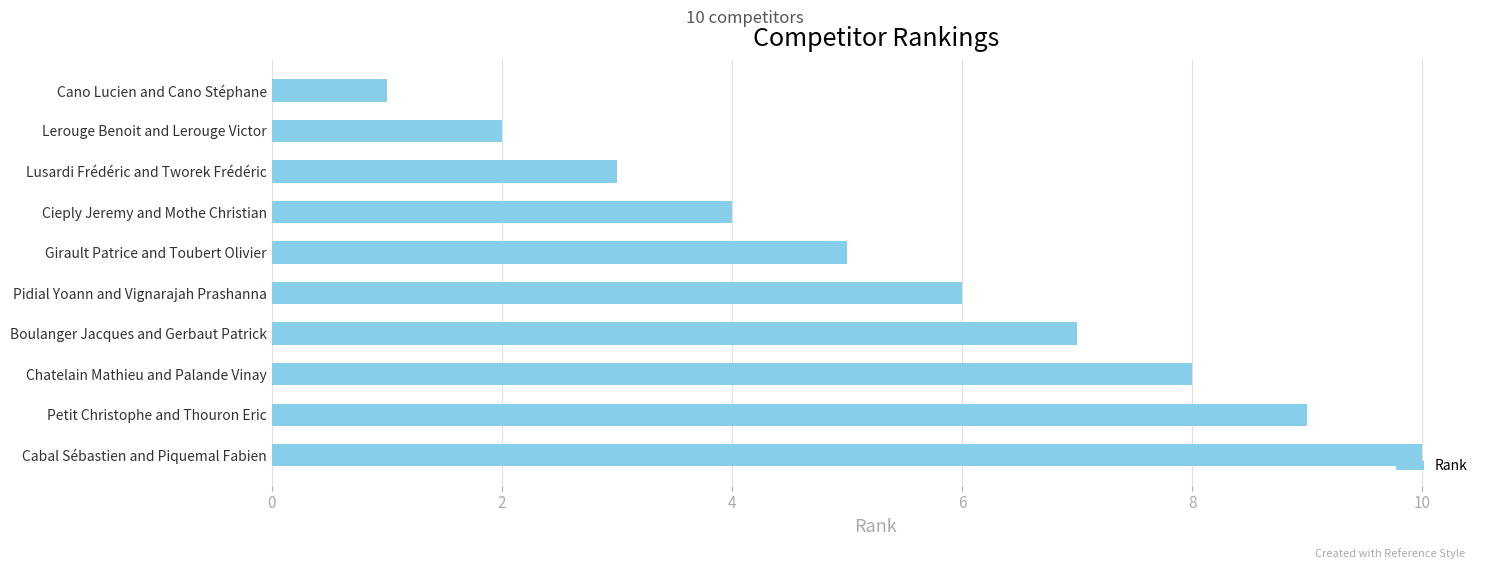

At which category does the chart reach its peak across all series?

Cabal Sébastien and Piquemal Fabien